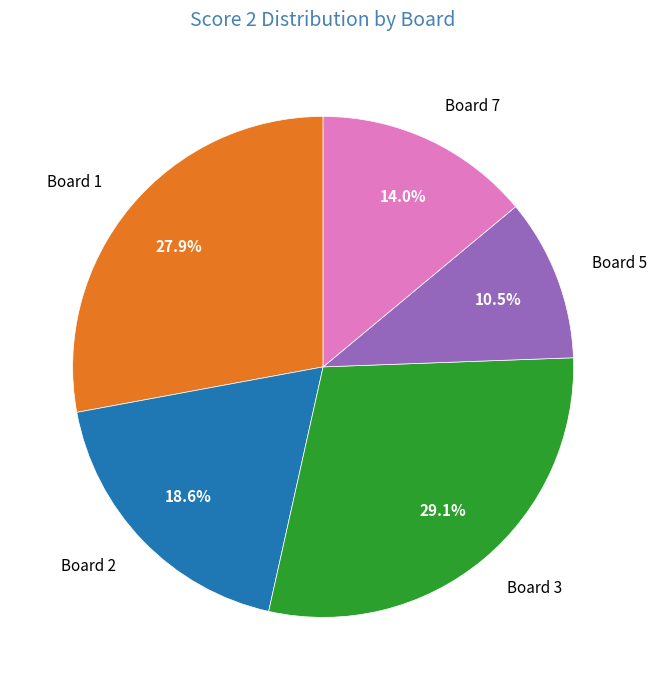

How many slices are in this pie chart?

5